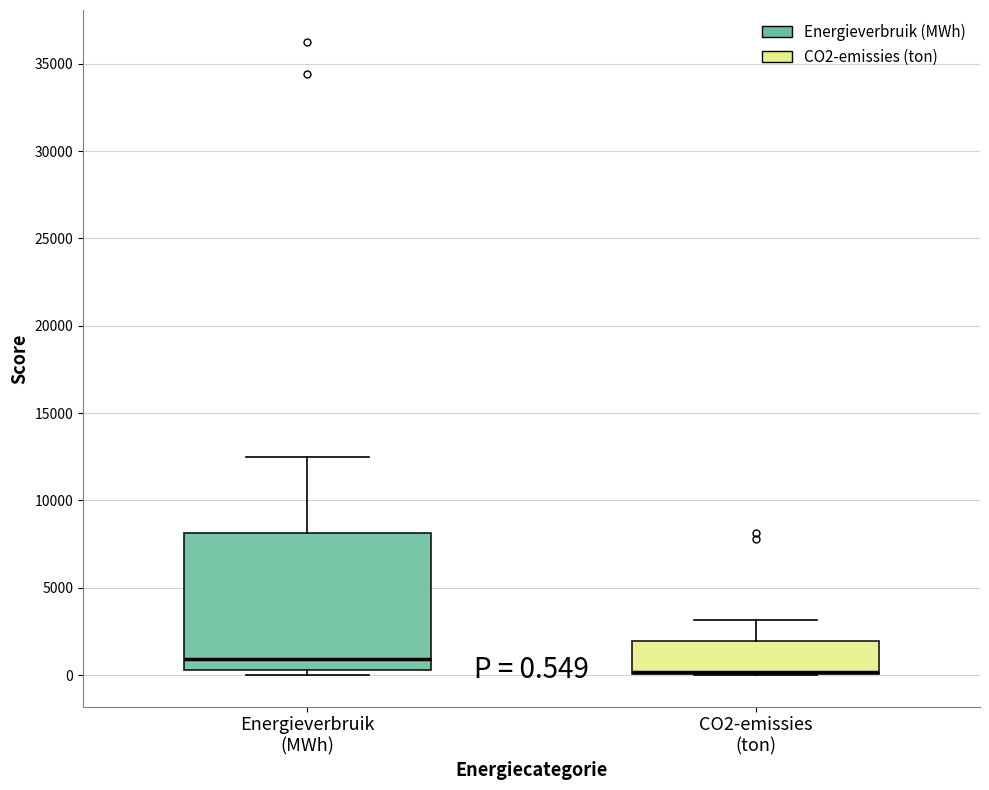

Comparing the boxes themselves (not the whiskers), which one is the tallest?

Energieverbruik (MWh)